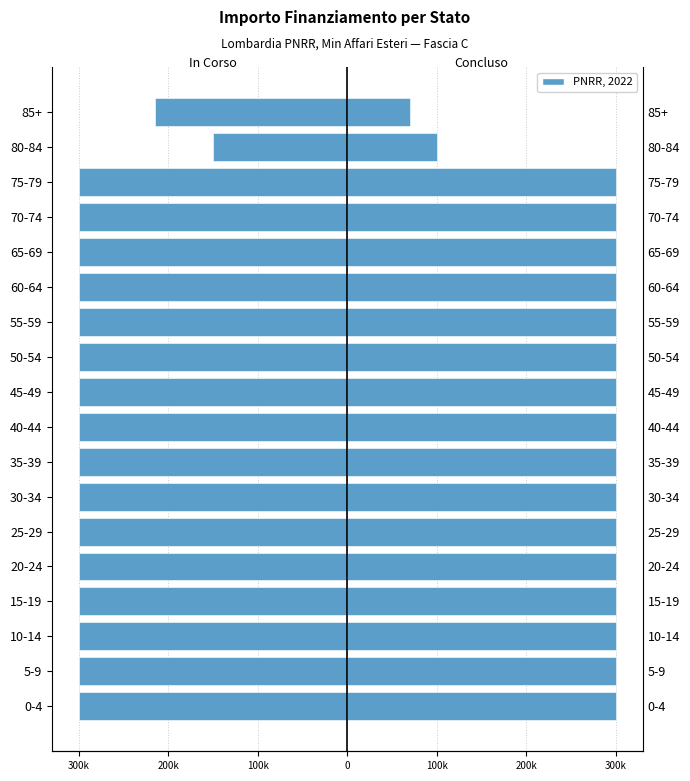

Reading left to right, extract all data points from this chart.

PNRR, 2022 (In Corso): -300000	-300000	-300000	-300000	-300000	-300000	-300000	-300000	-300000	-300000	-300000	-300000	-300000	-300000	-300000	-300000	-150000	-214800
PNRR, 2022 (Concluso): 300000	300000	300000	300000	300000	300000	300000	300000	300000	300000	300000	300000	300000	300000	300000	300000	100000	70000